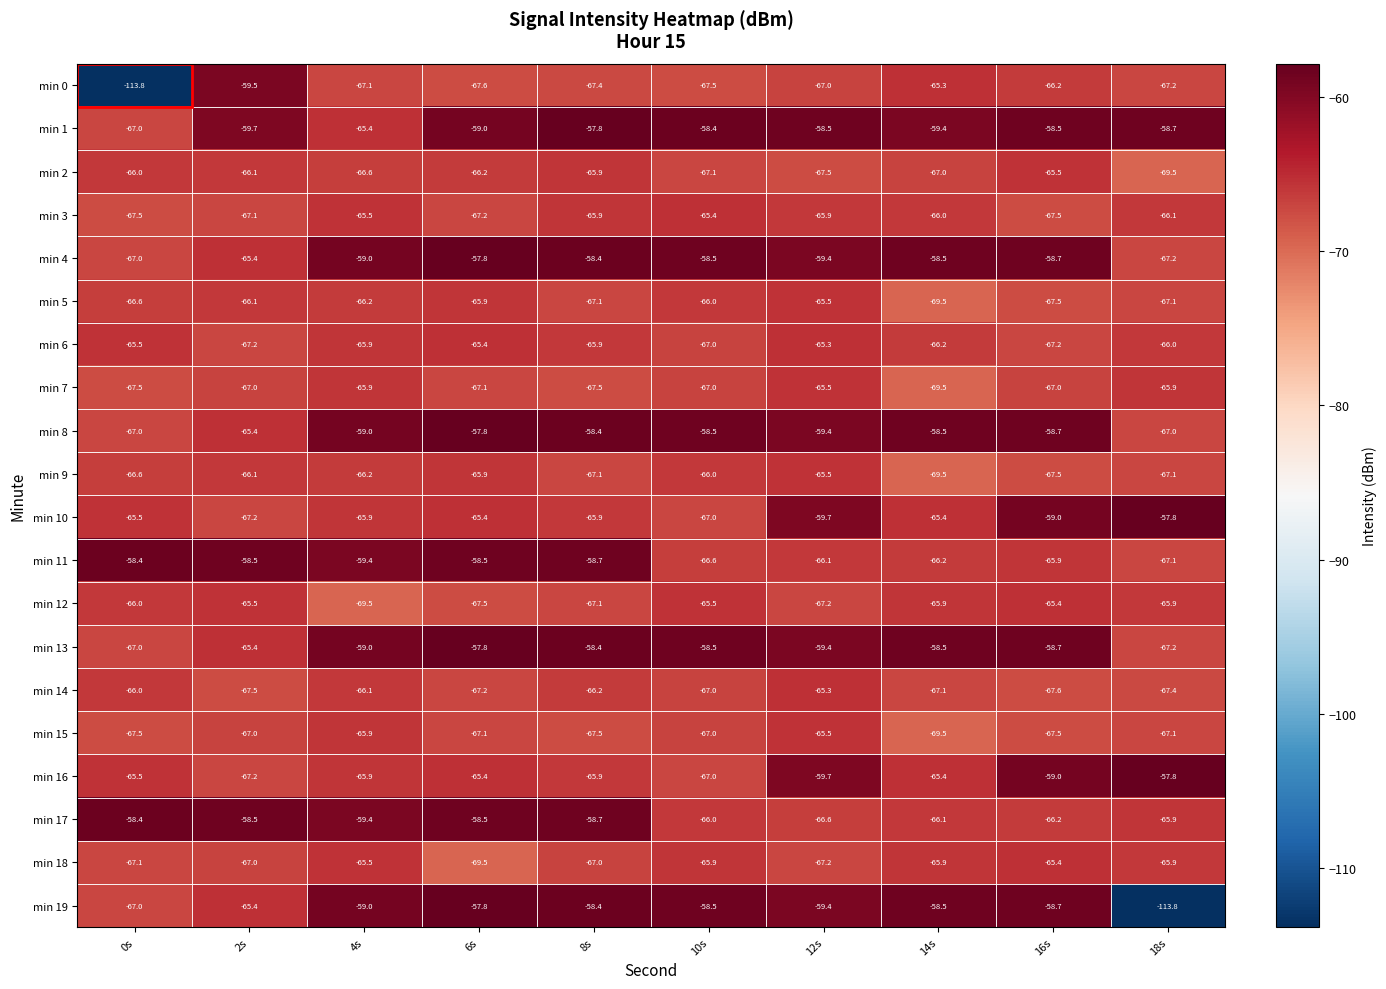

What is the difference between the second highest and minimum values in the min 9 series?

3.6